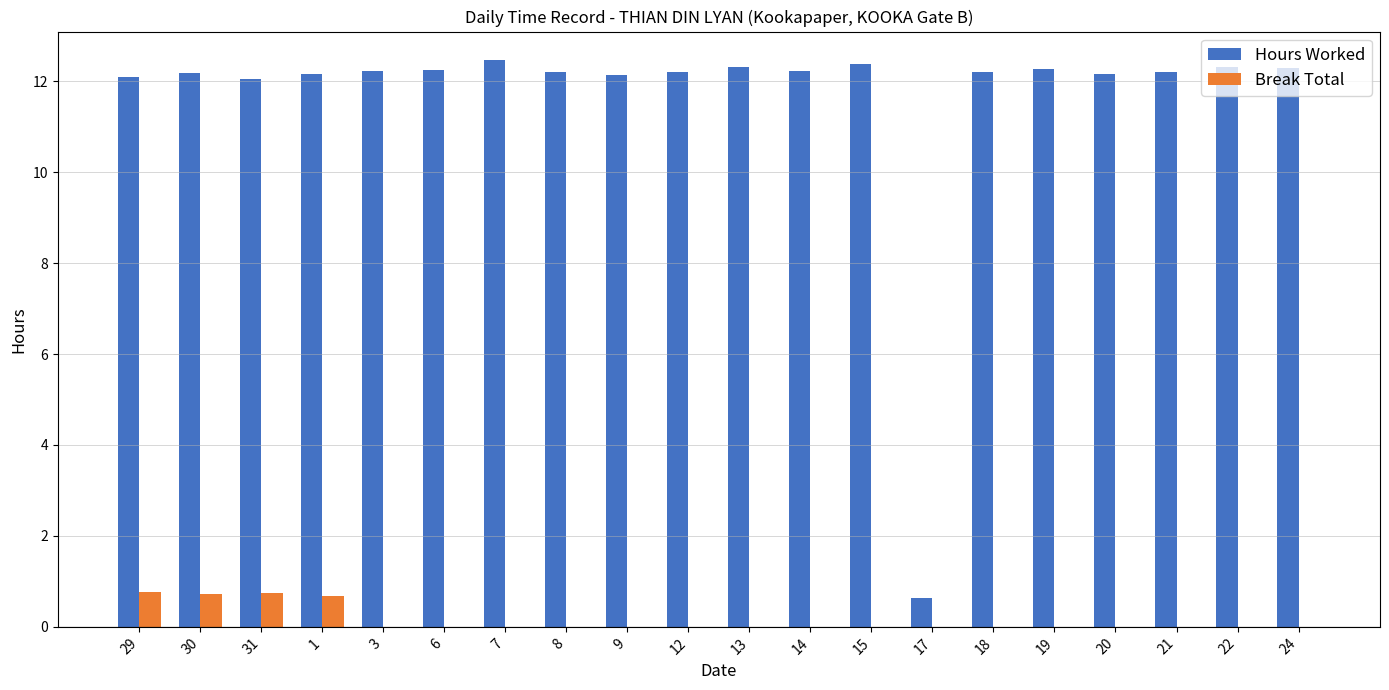

True or false: Break Total has a value of 0.8 at 29.

True